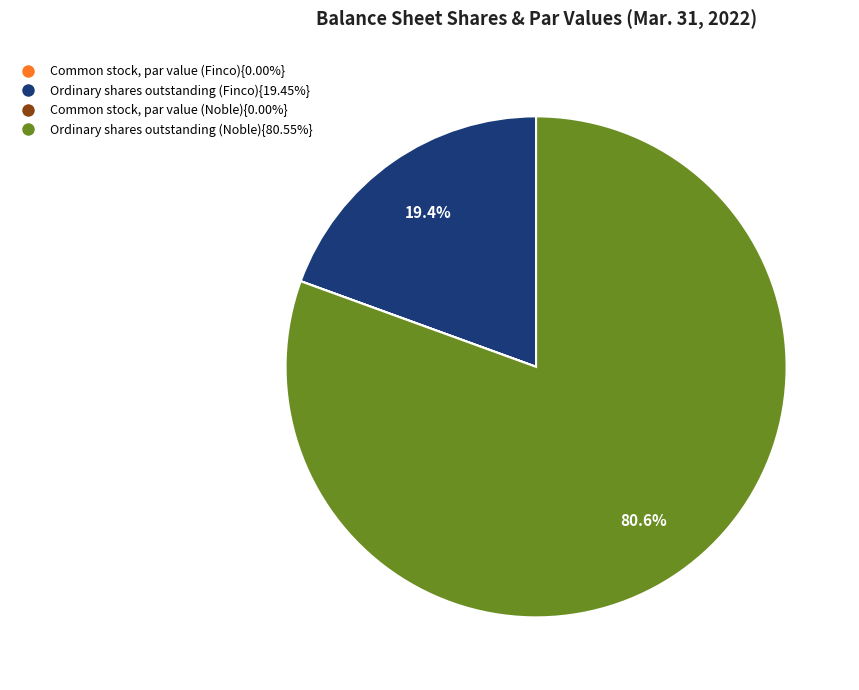

Does Ordinary shares outstanding (Finco){19.45%} represent more than half of the total?

No